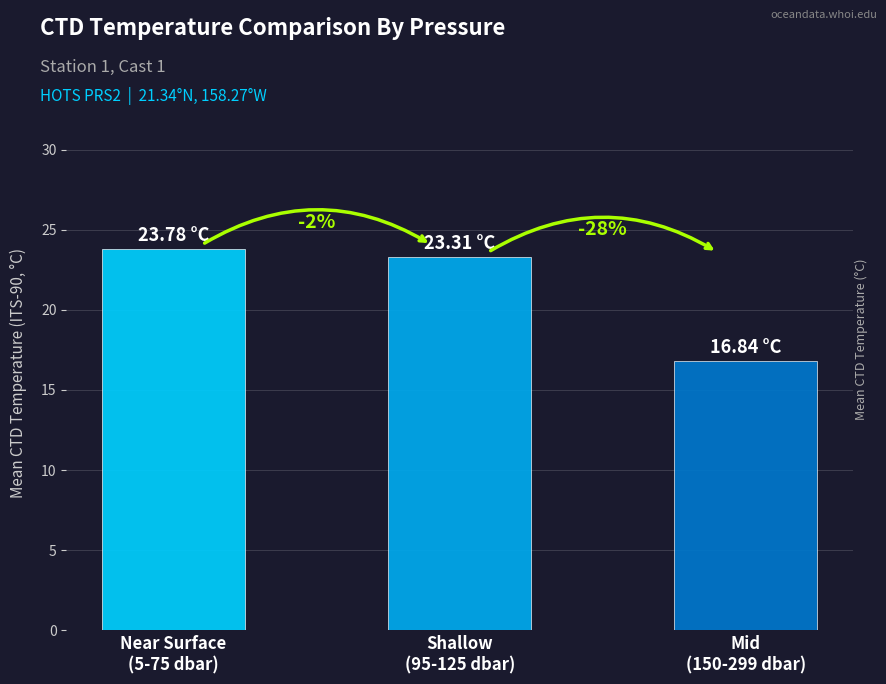

The value at Mid
(150-299 dbar) is 5.2. True or false?

False